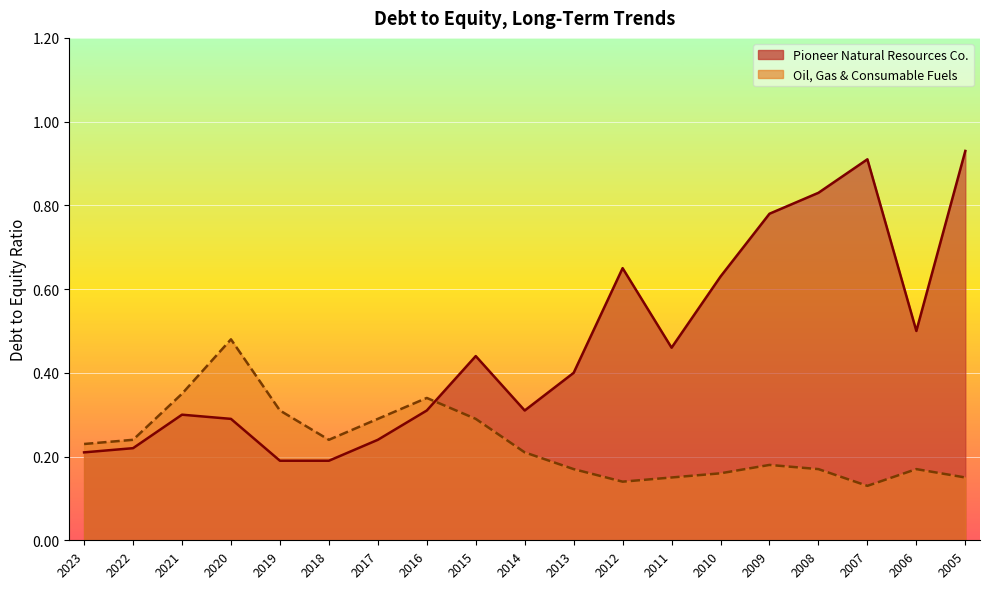

Which series ends up on top after the final intersection of Pioneer Natural Resources Co. and Oil, Gas & Consumable Fuels?

Pioneer Natural Resources Co.